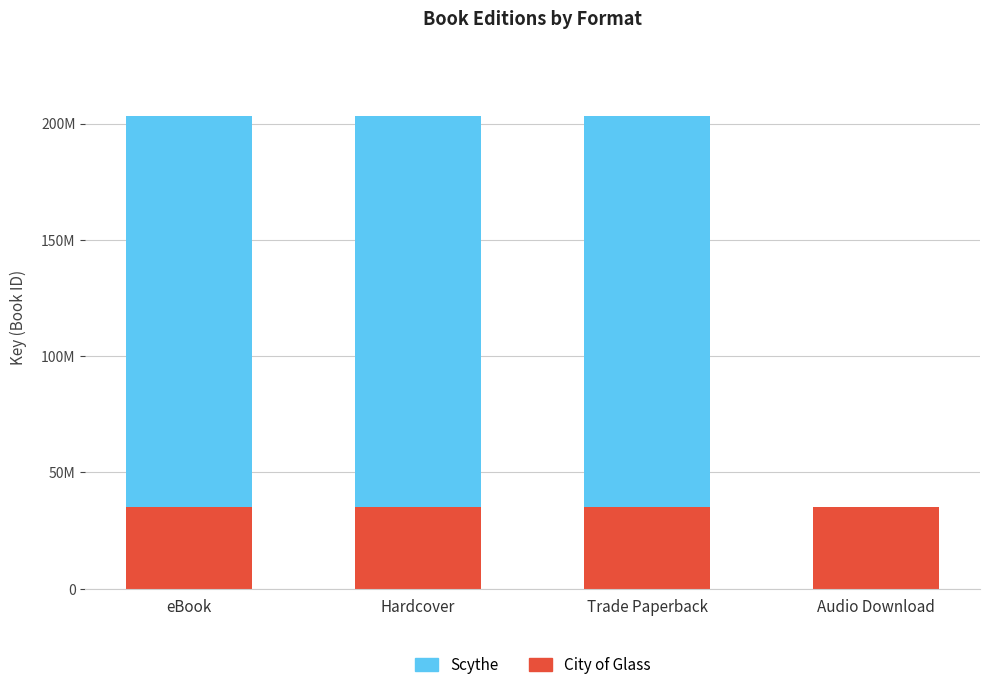

What is the sum of all Scythe values?

504245922